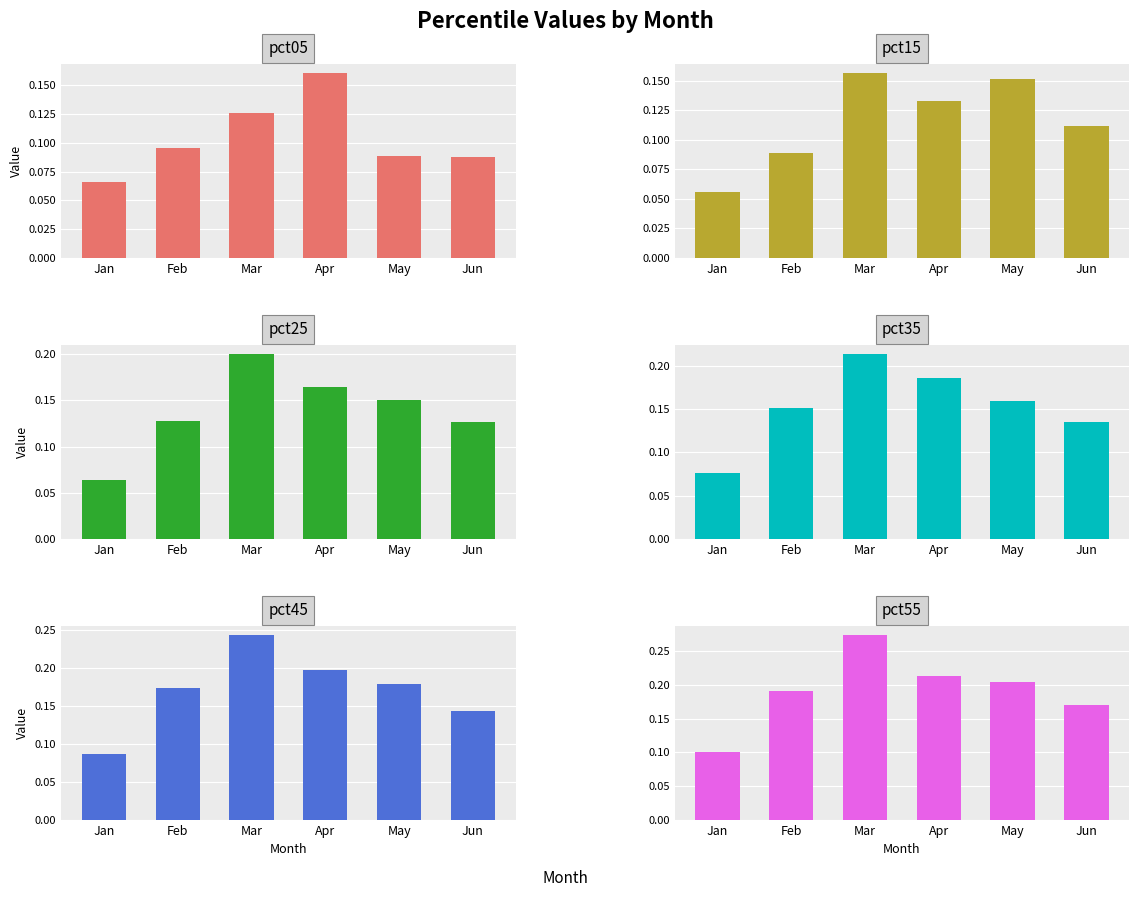

How many pct05 values are between 0 and 1?

6